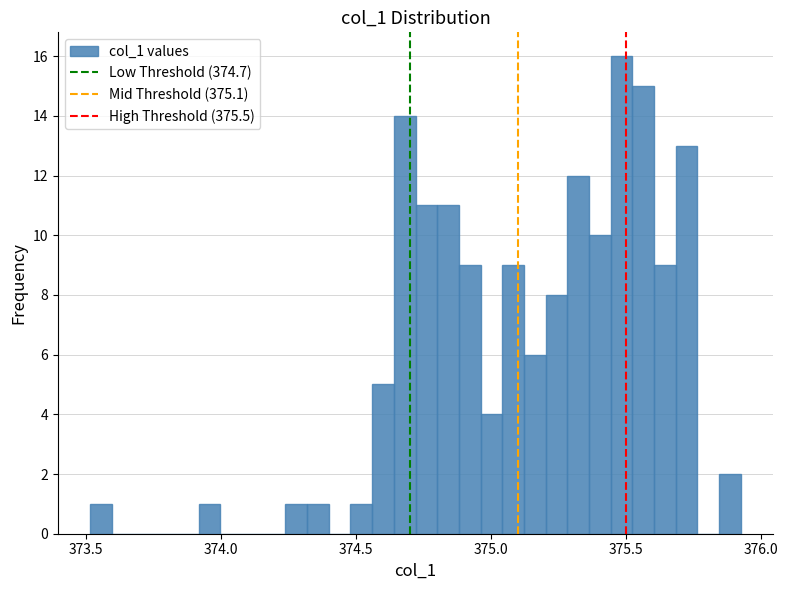

Read against the x-axis, roughly where is the centre of the tallest bar?

375.50